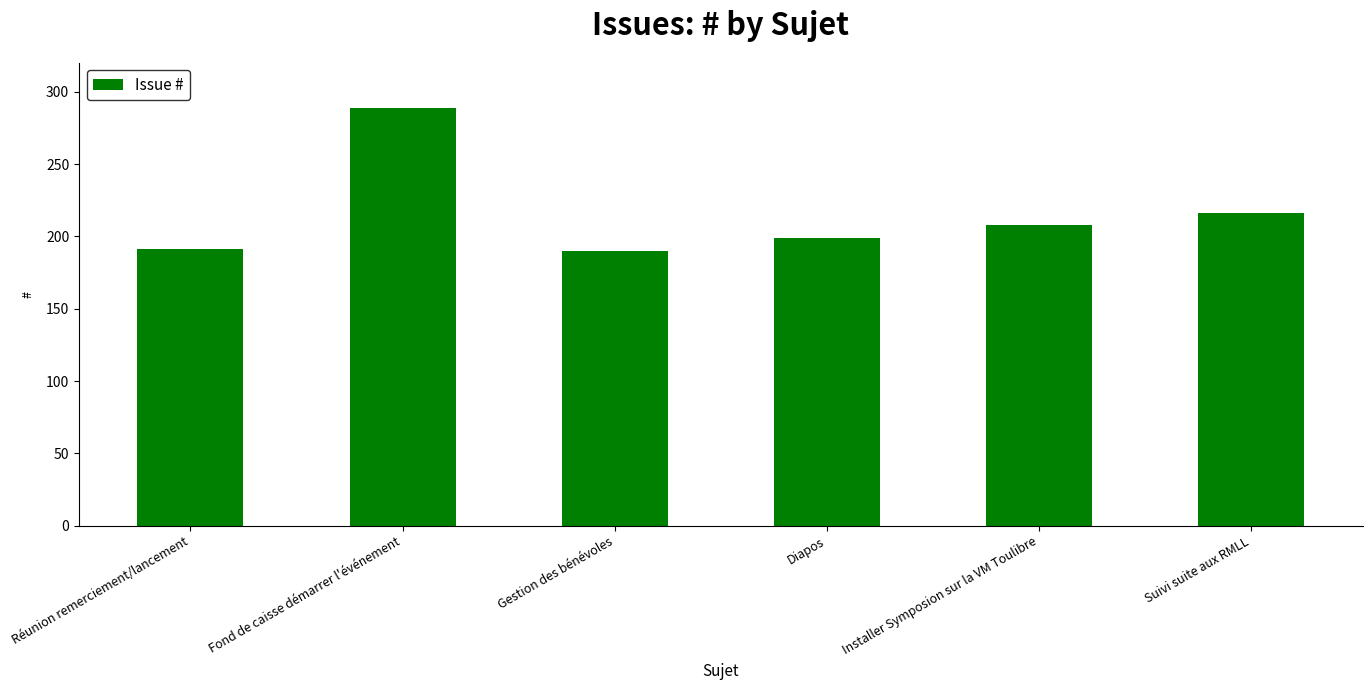

What is the value of the 6th bar from the left?

216